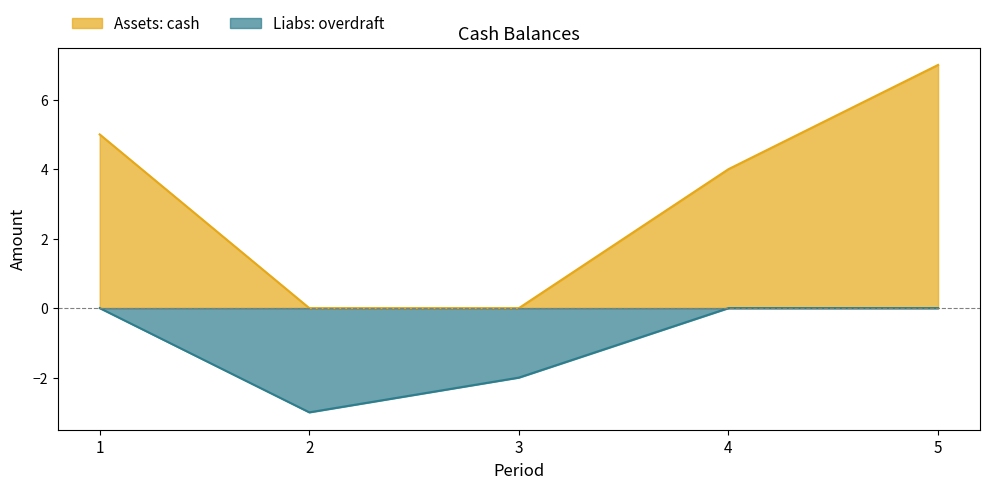

How many negative values does the Liabs: overdraft series have?

2